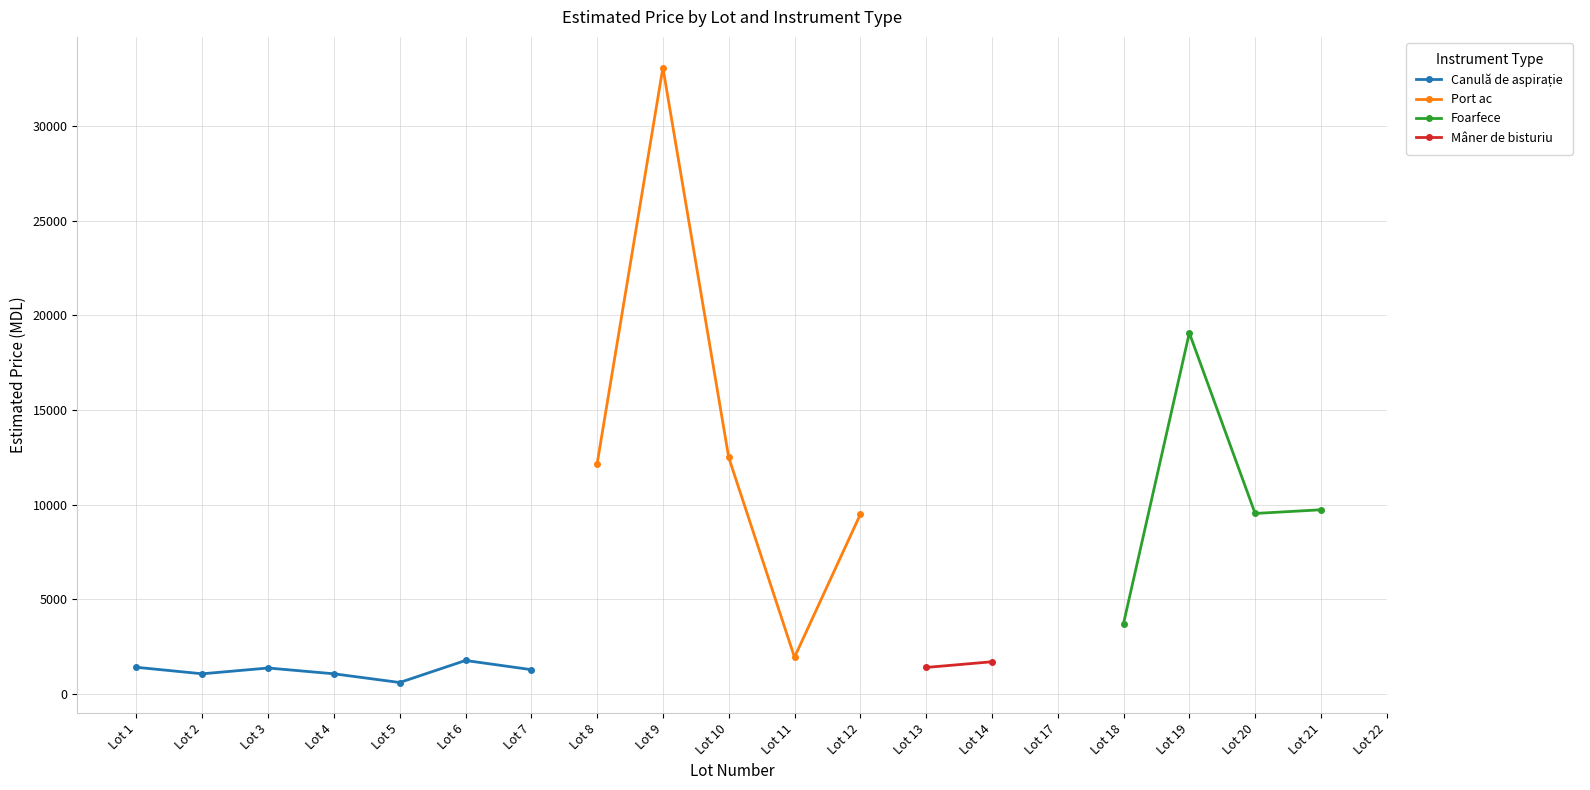

True or false: Port ac has more than 0 interior local peaks.

True